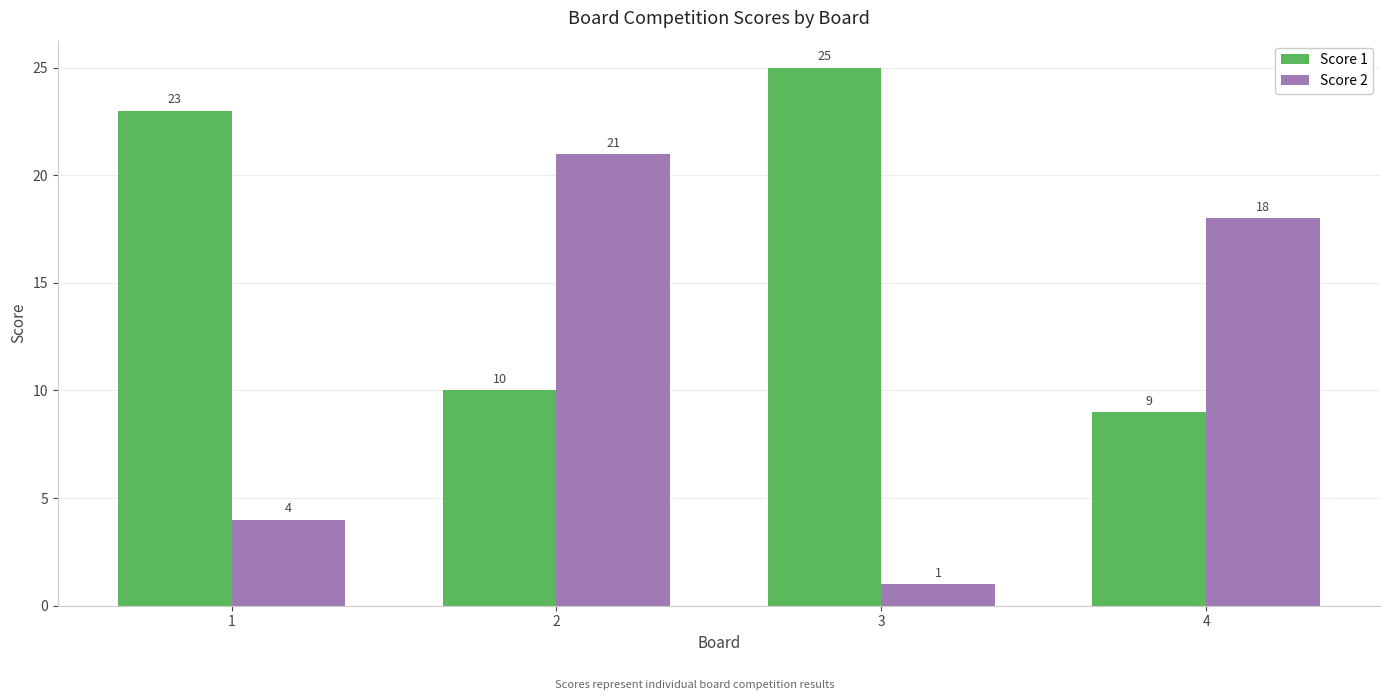

What is the lowest value of the Score 2 series?

1